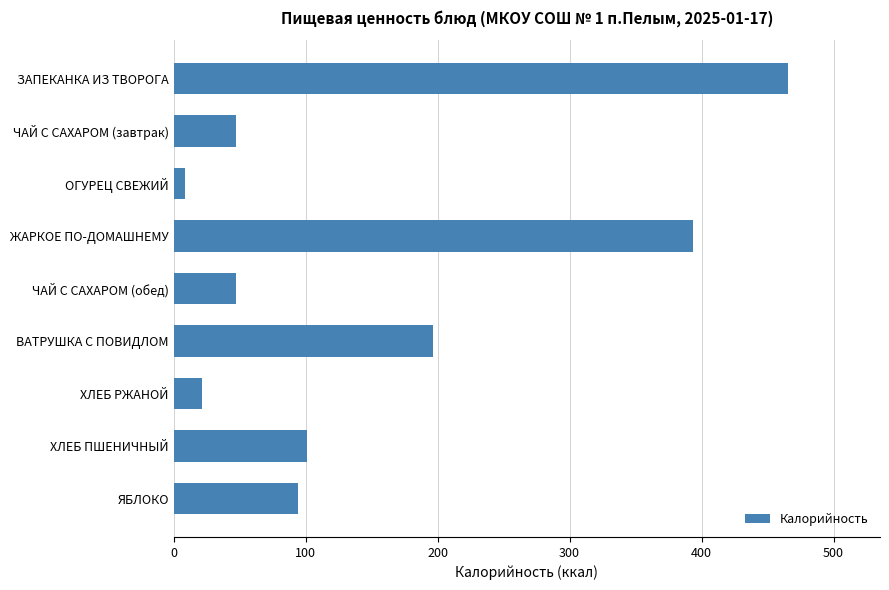

At which category does the chart reach its minimum across all series?

ОГУРЕЦ СВЕЖИЙ